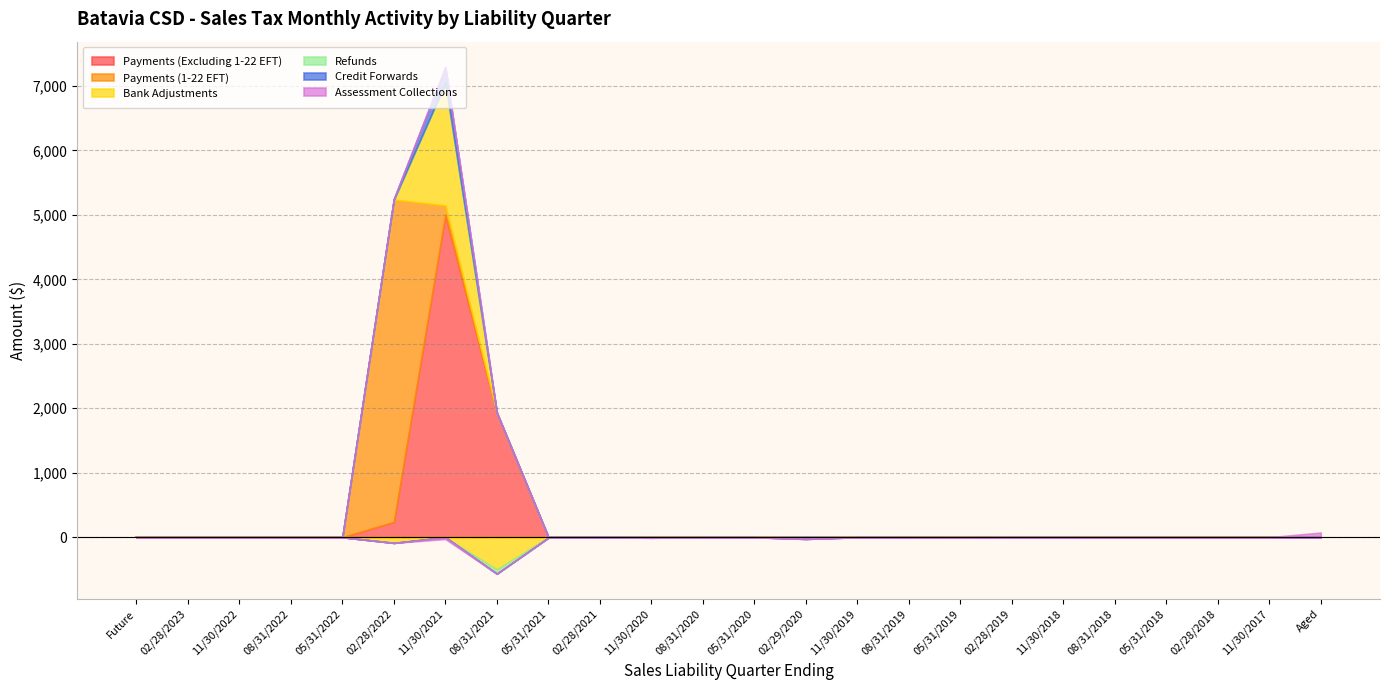

How many data points does each series have?

24